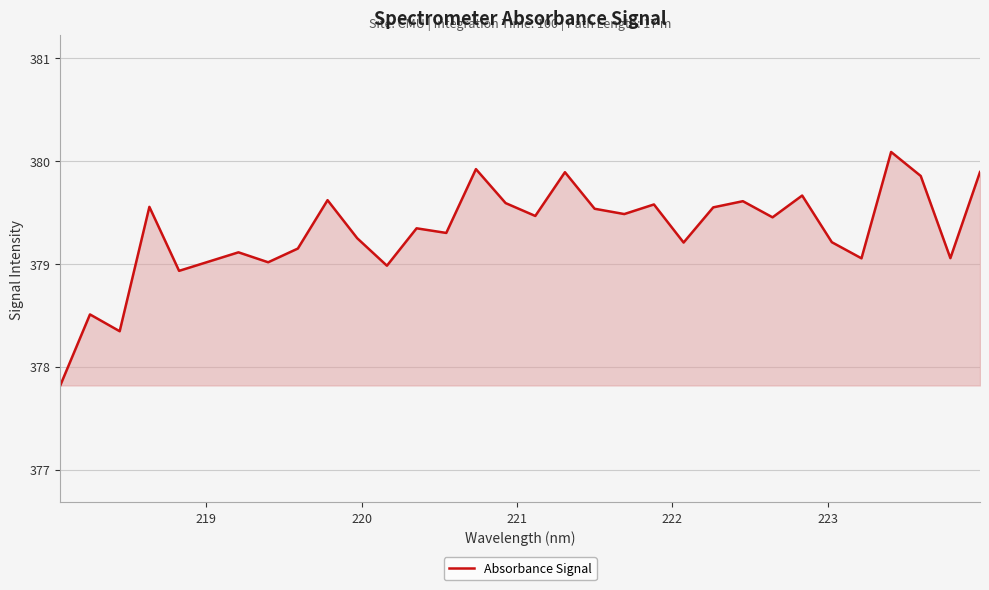

What is the difference between the maximum and minimum values?

2.3